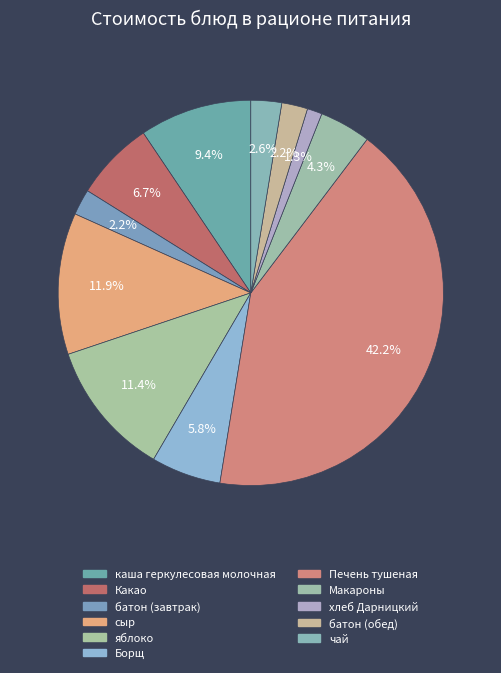

Which slice is the smallest?

хлеб Дарницкий